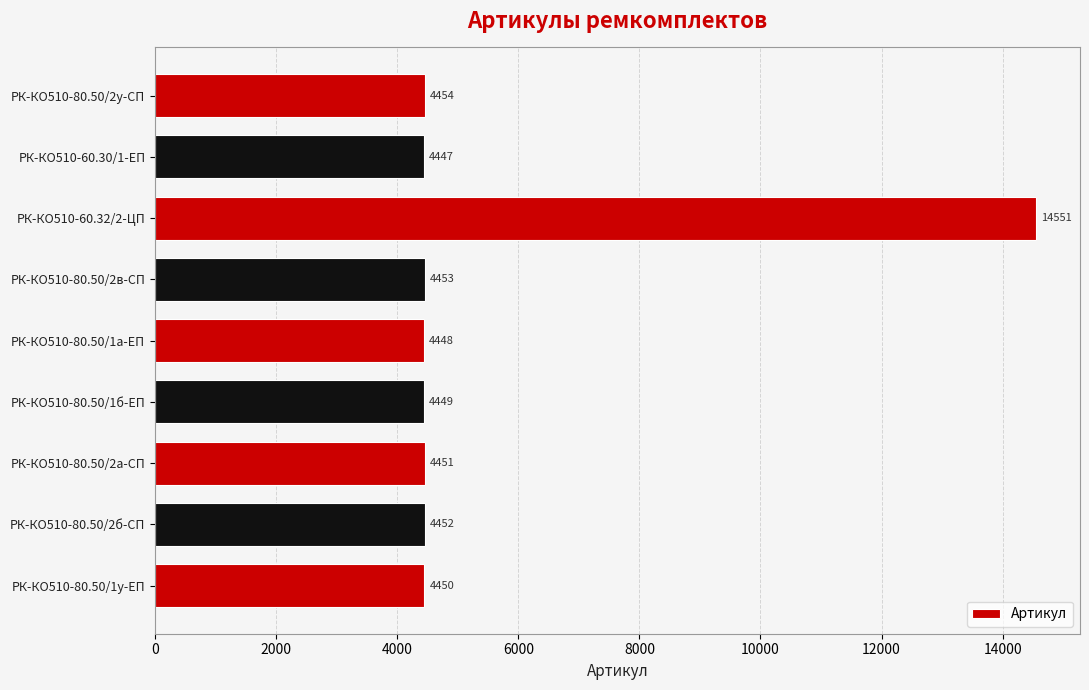

Where is the data nearest to the value 9499?

РК-КО510-80.50/2у-СП